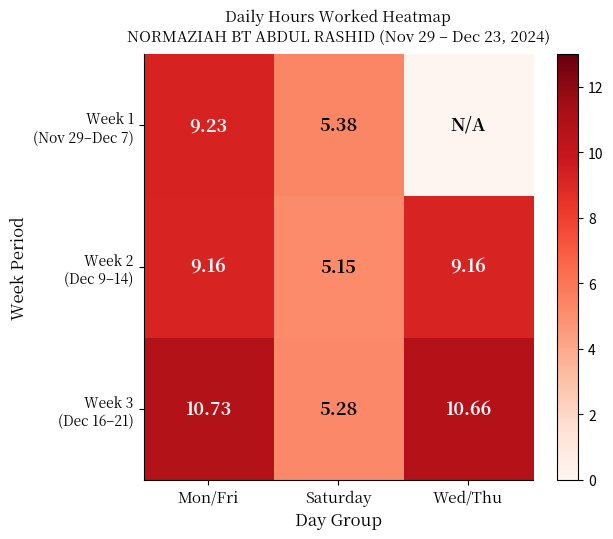

Is the value of Week 3 (Dec 16–21) at Saturday greater than the value of Week 2 (Dec 9–14) at Wed/Thu?

No